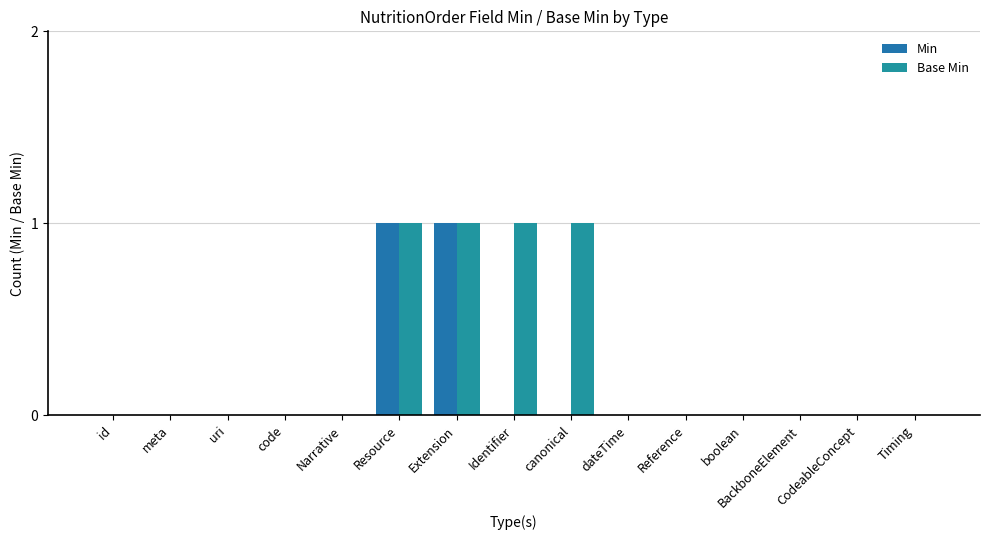

How many groups of bars are there?

15